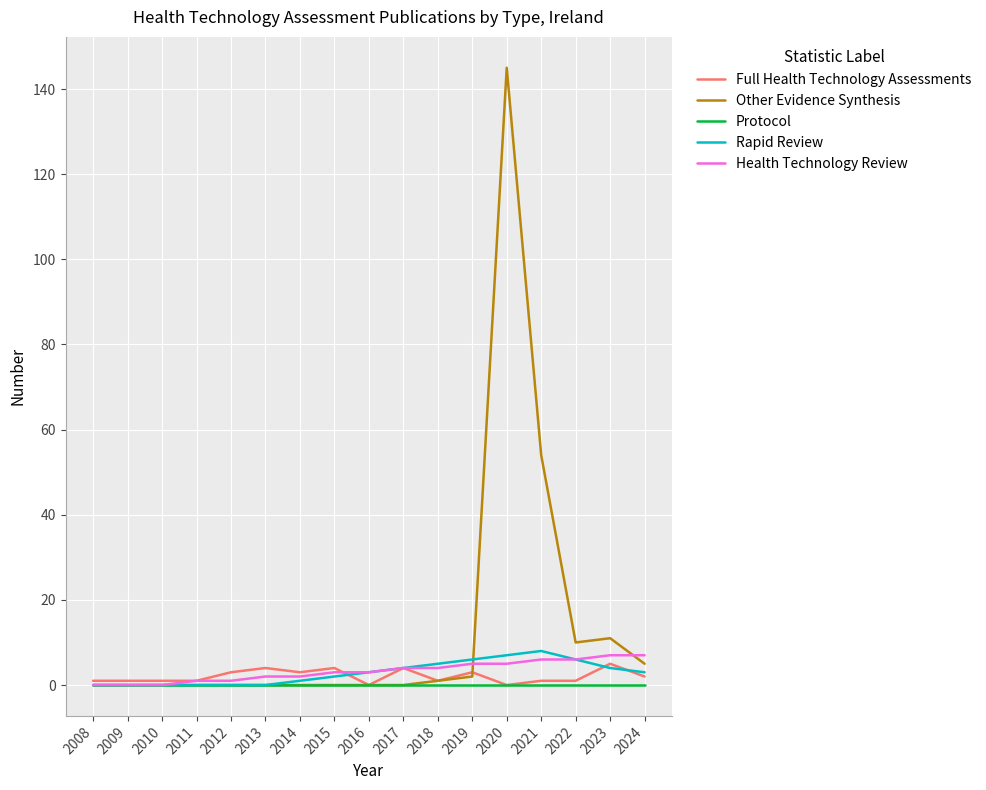

Does the chart have visible grid lines?

Yes